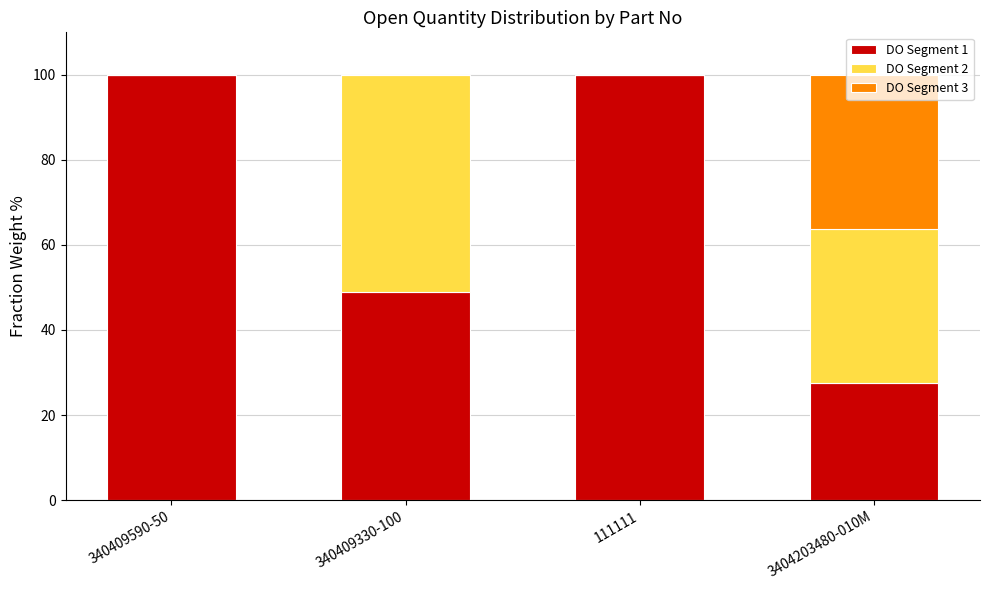

What is the total value across all series at 111111?

100.0